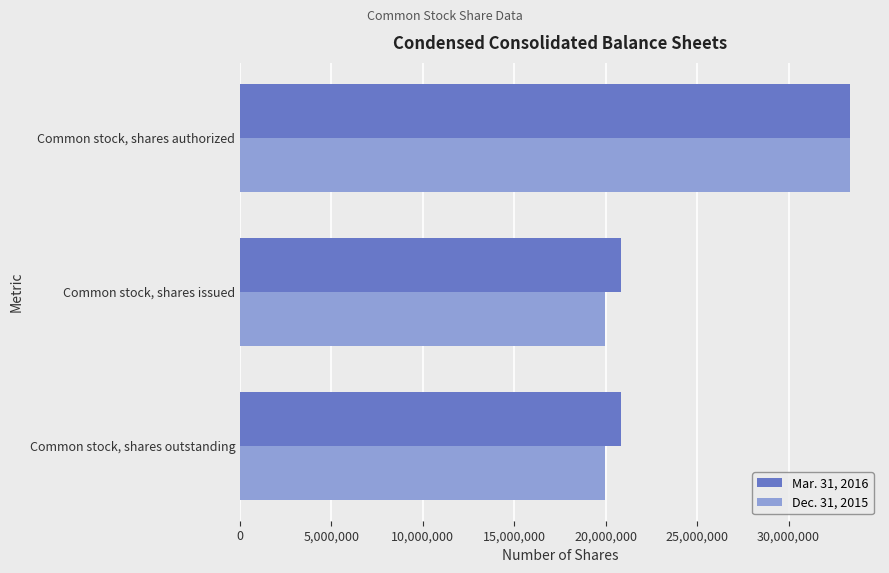

Rank the series at Common stock, shares issued from highest to lowest value.

Mar. 31, 2016, Dec. 31, 2015